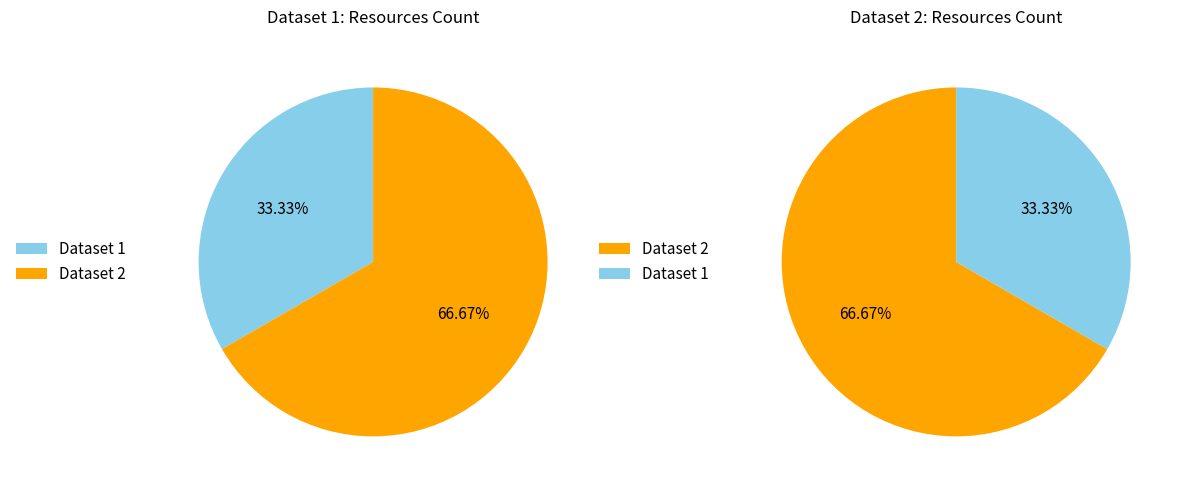

Count the number of slices in the pie.

2